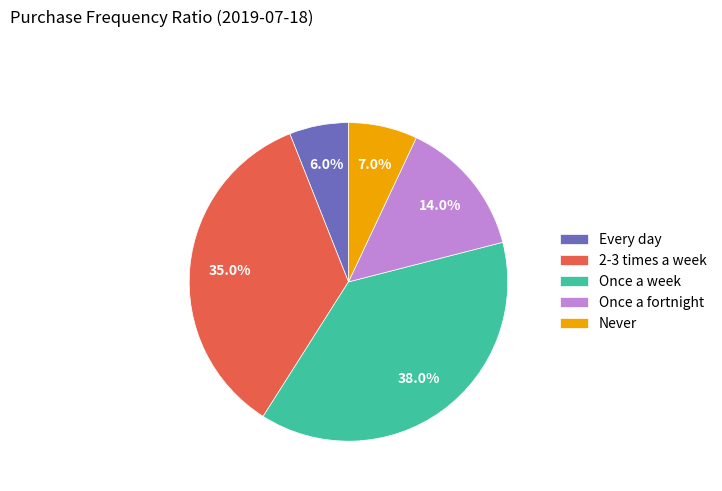

Rank the categories by value from lowest to highest.

Every day, Never, Once a fortnight, 2-3 times a week, Once a week